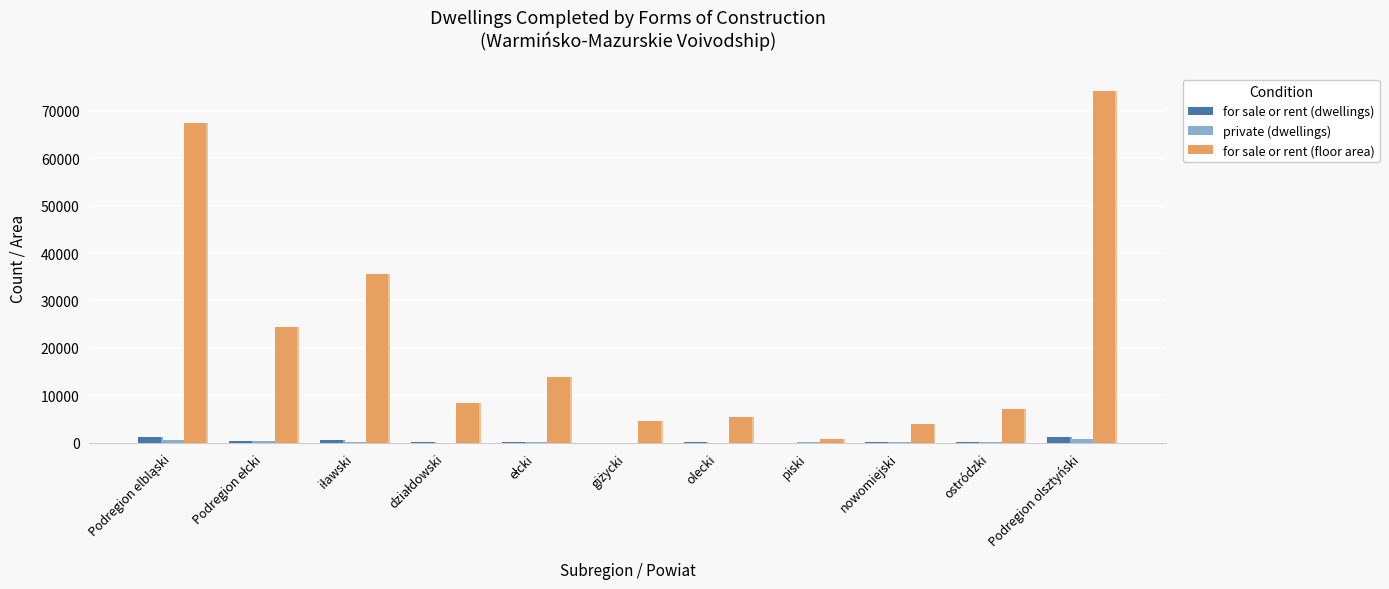

Count the number of categories in the chart.

11